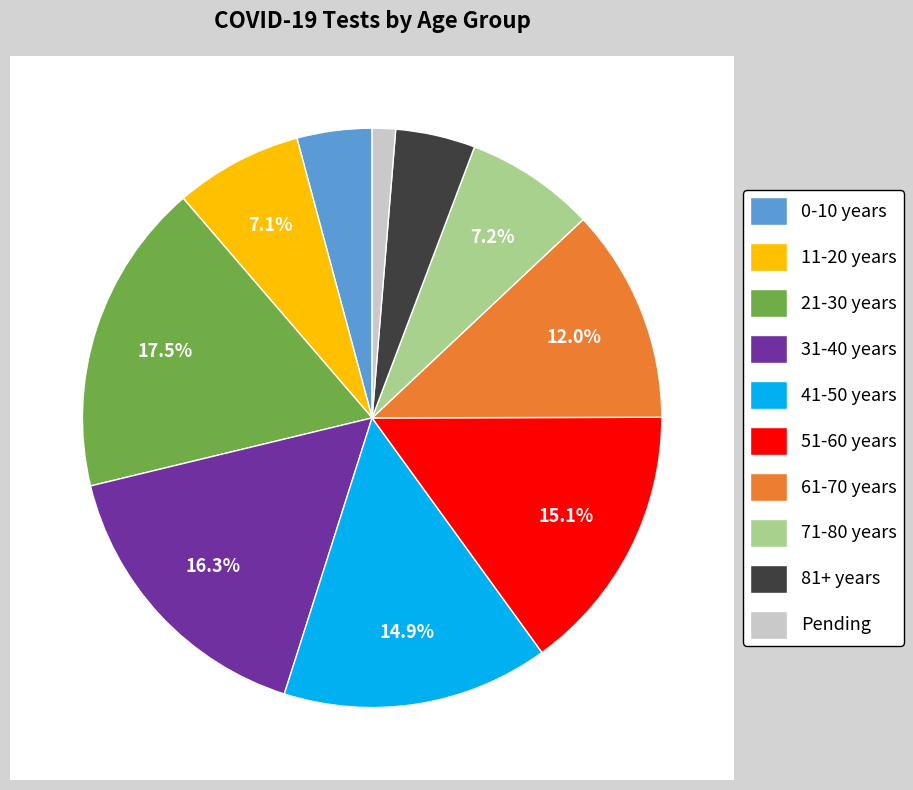

To the nearest percent, what portion does 41-50 years represent?

15%